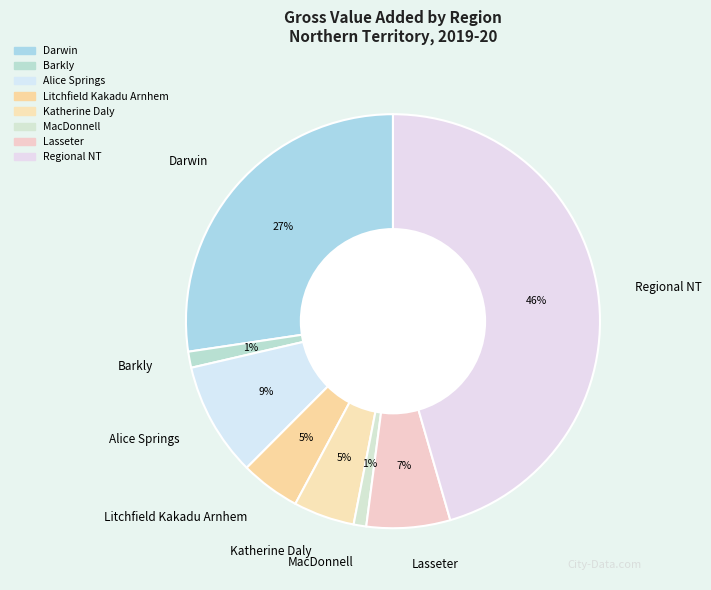

Which category has the biggest portion of the pie?

Regional NT